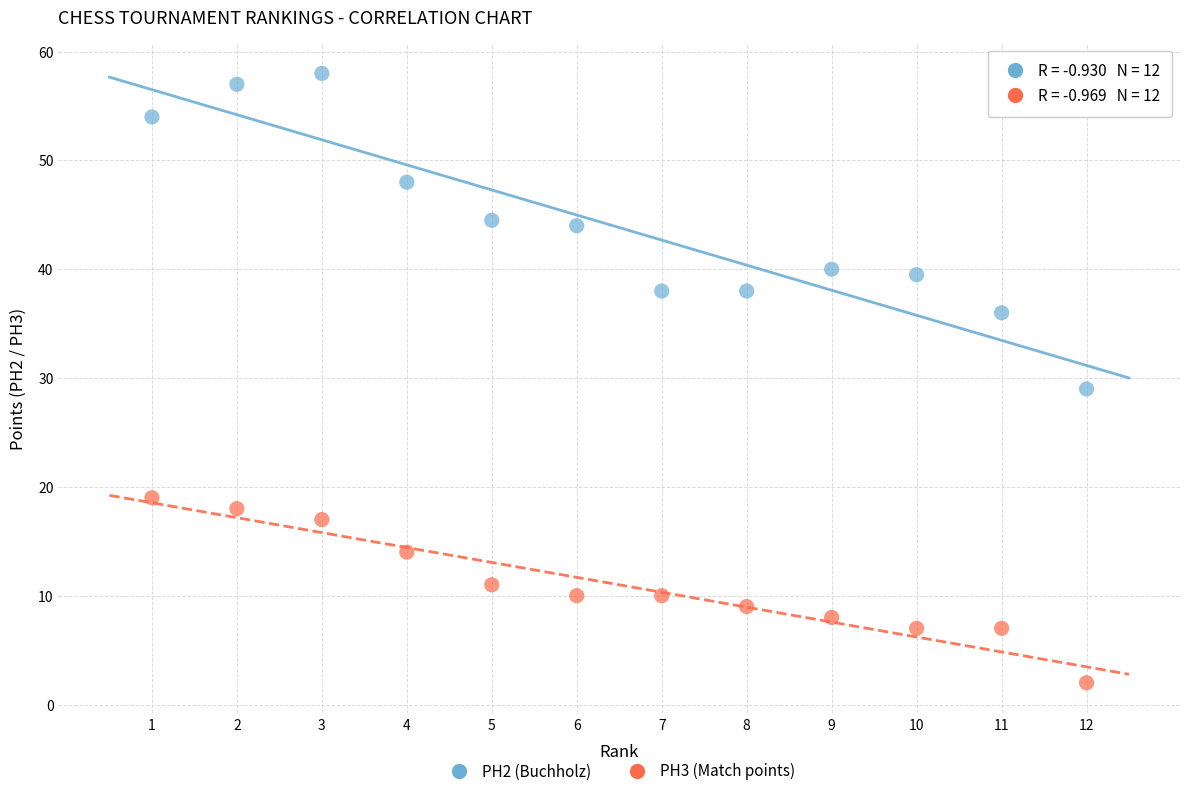

Across all data points, what is the range of Y values (max minus min)?

56.0